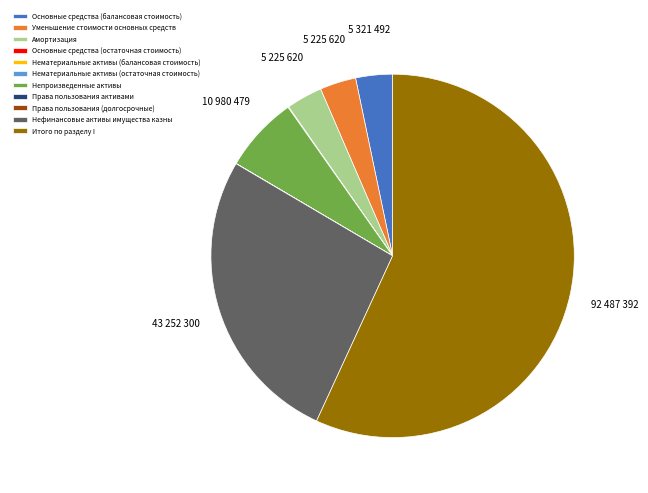

Do Основные средства (балансовая стоимость) and Итого по разделу I together represent more than half of the pie?

Yes